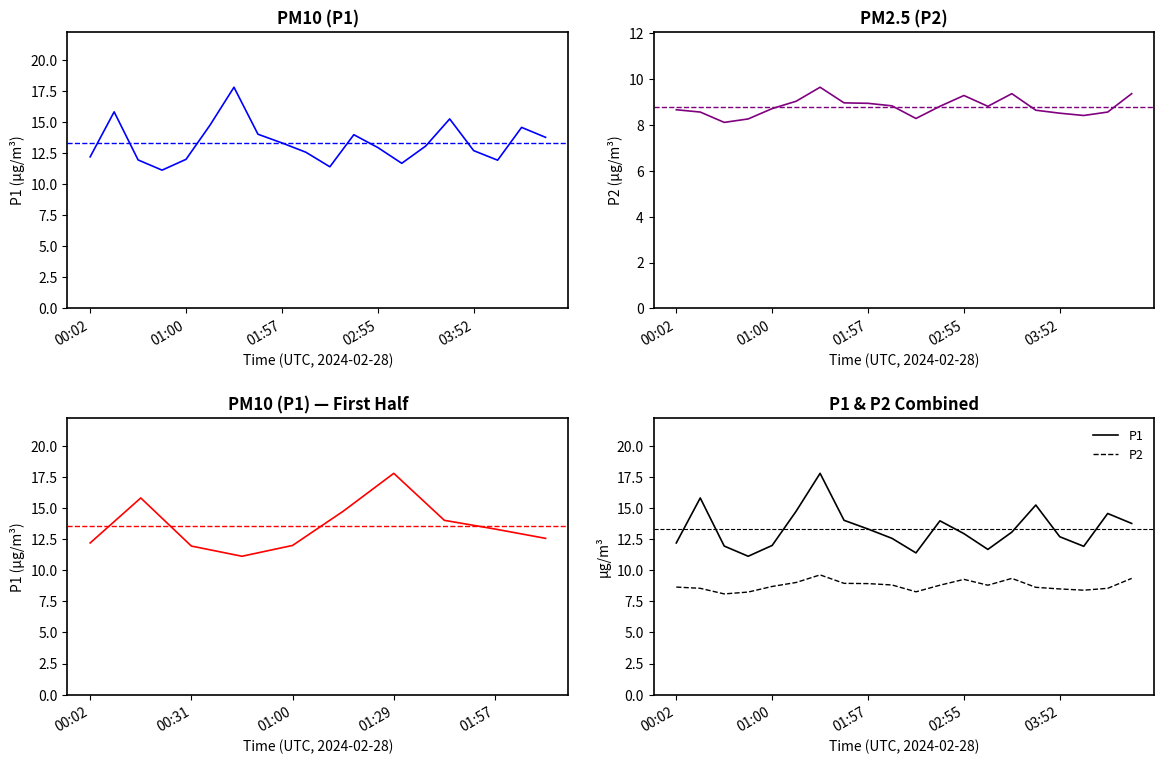

What position from the right is 01:29?

14